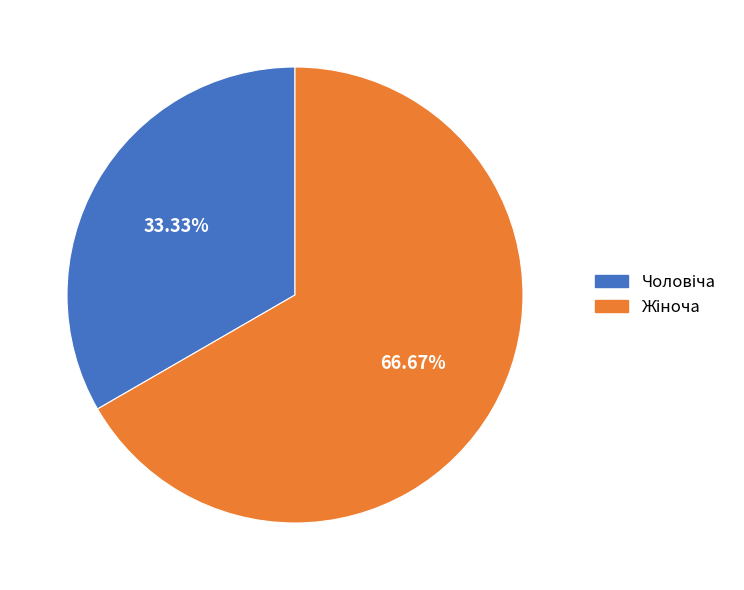

Does any single category account for the majority?

Yes